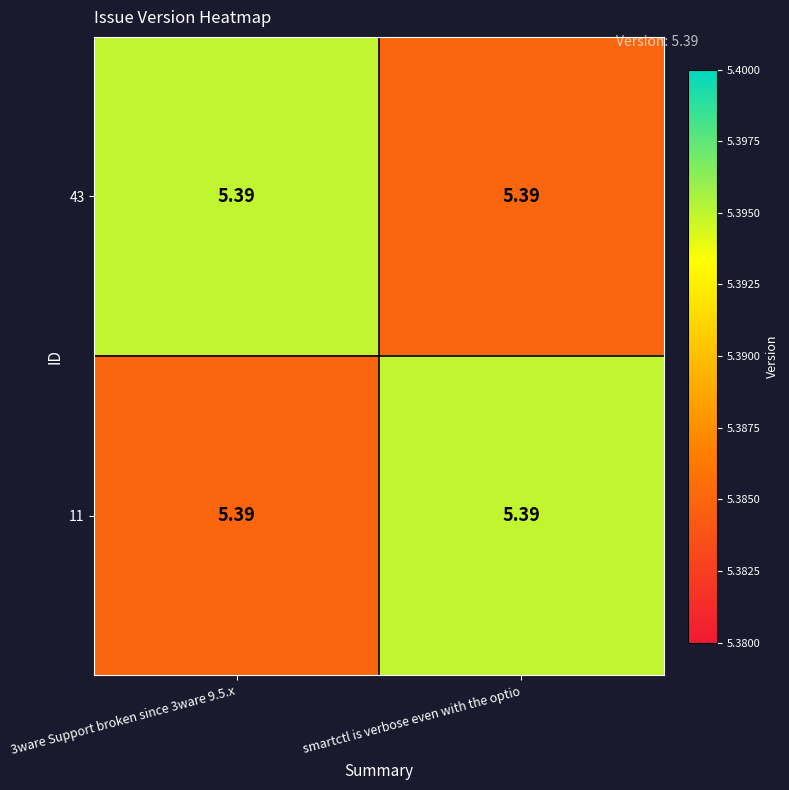

True or false: 43 has a value of 5.4 at 3ware Support broken since 3ware 9.5.x.

True